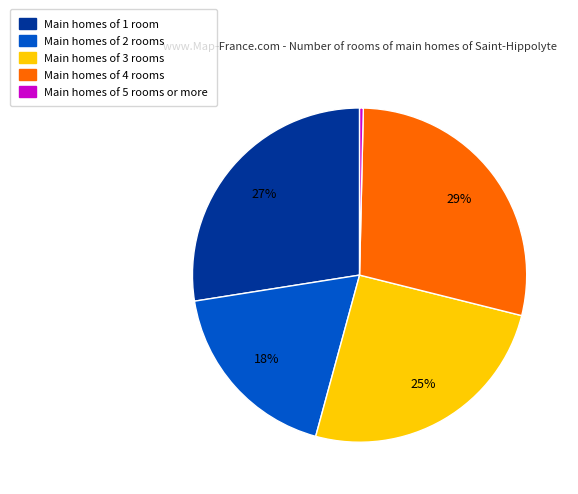

Count the number of slices in the pie.

5